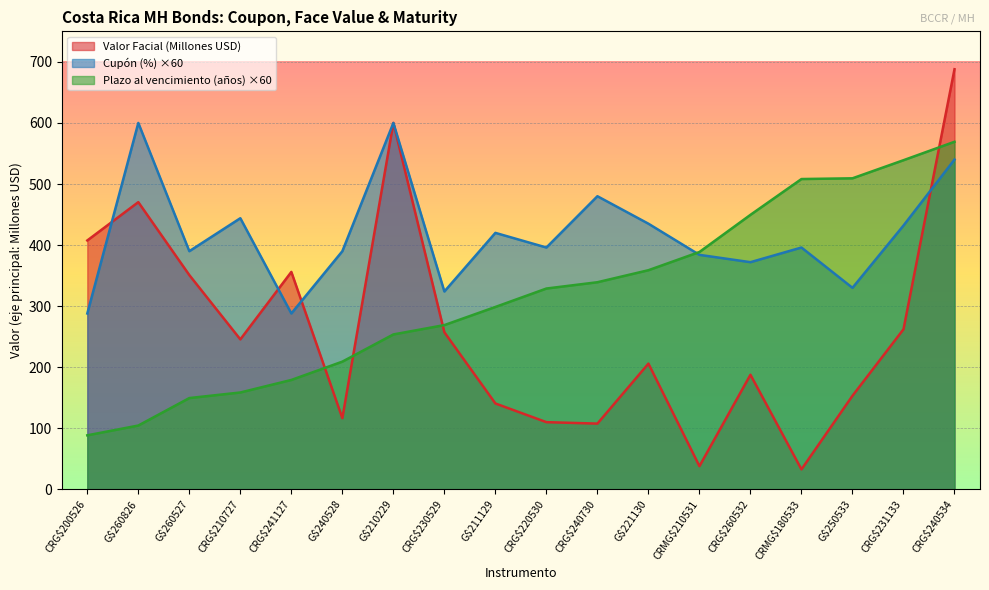

At which label does Plazo al vencimiento (años) reach its peak?

CRG$240534